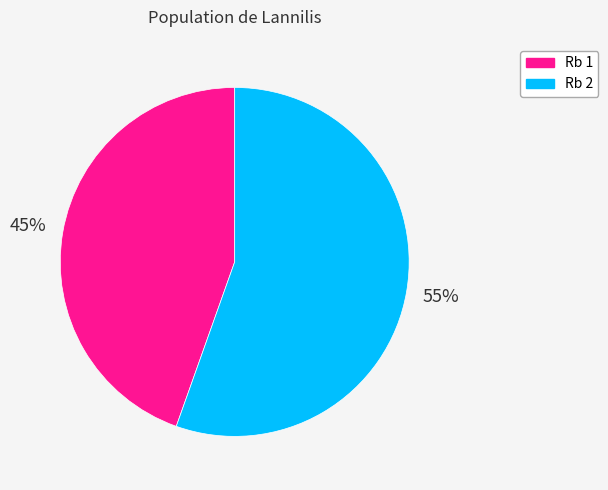

To the nearest percent, what is the average slice percentage?

50%